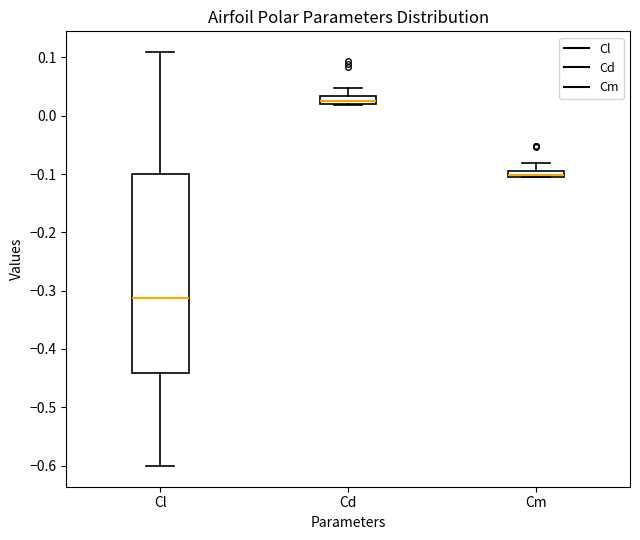

Which box is the tallest, from its lower edge to its upper edge?

Cl